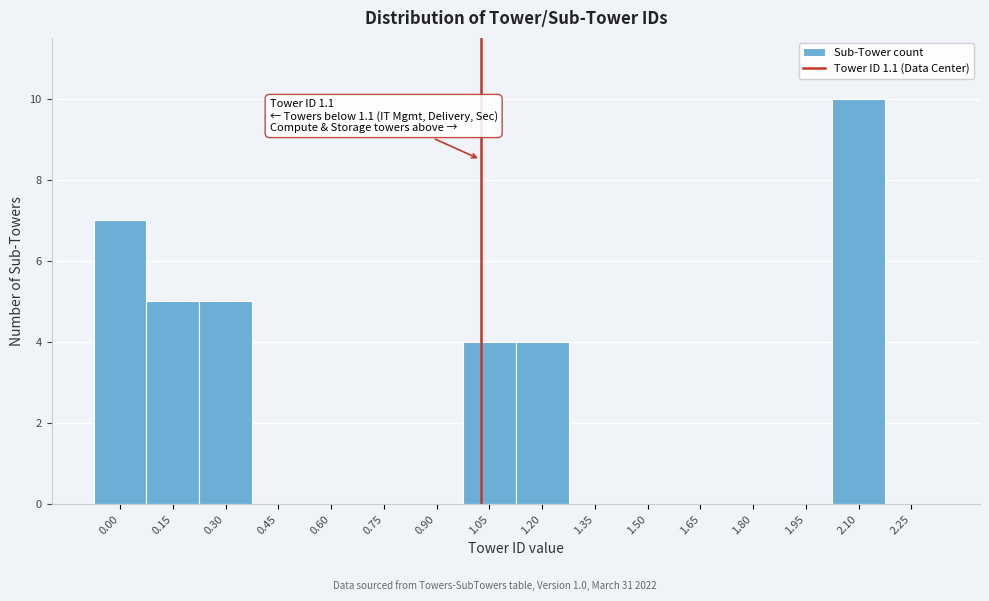

Reading right to left, transcribe all the data shown in this chart.

2.25=0	2.10=10	1.95=0	1.80=0	1.65=0	1.50=0	1.35=0	1.20=4	1.05=4	0.90=0	0.75=0	0.60=0	0.45=0	0.30=5	0.15=5	0.00=7